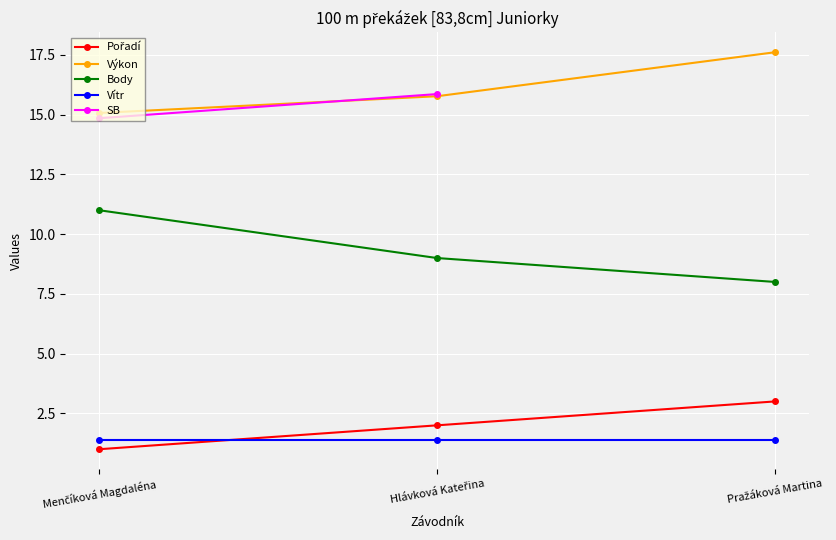

What is the label of the 2nd point from the left?

Hlávková Kateřina